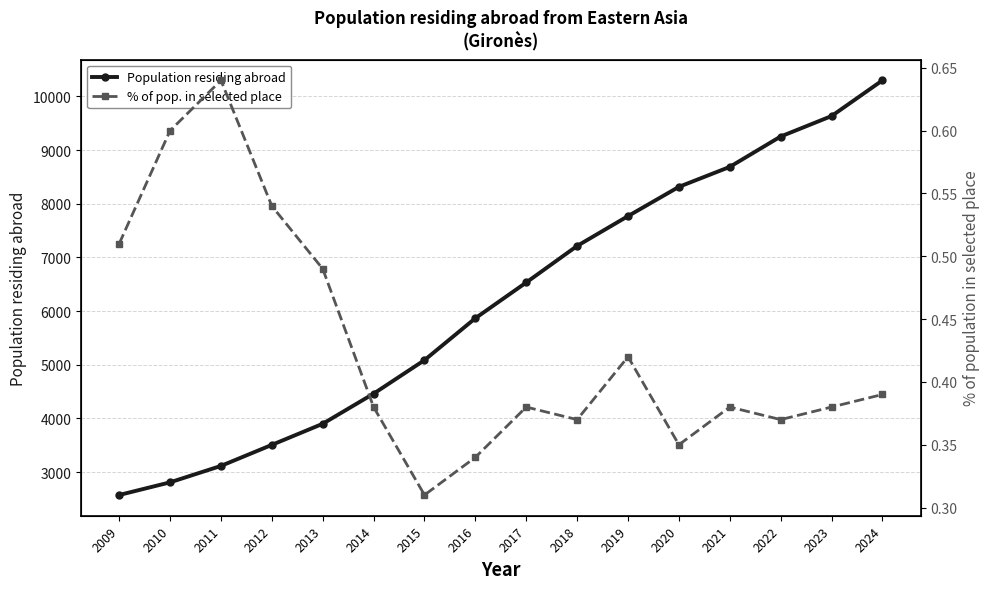

What is the total value across all series at 2024?

10300.4